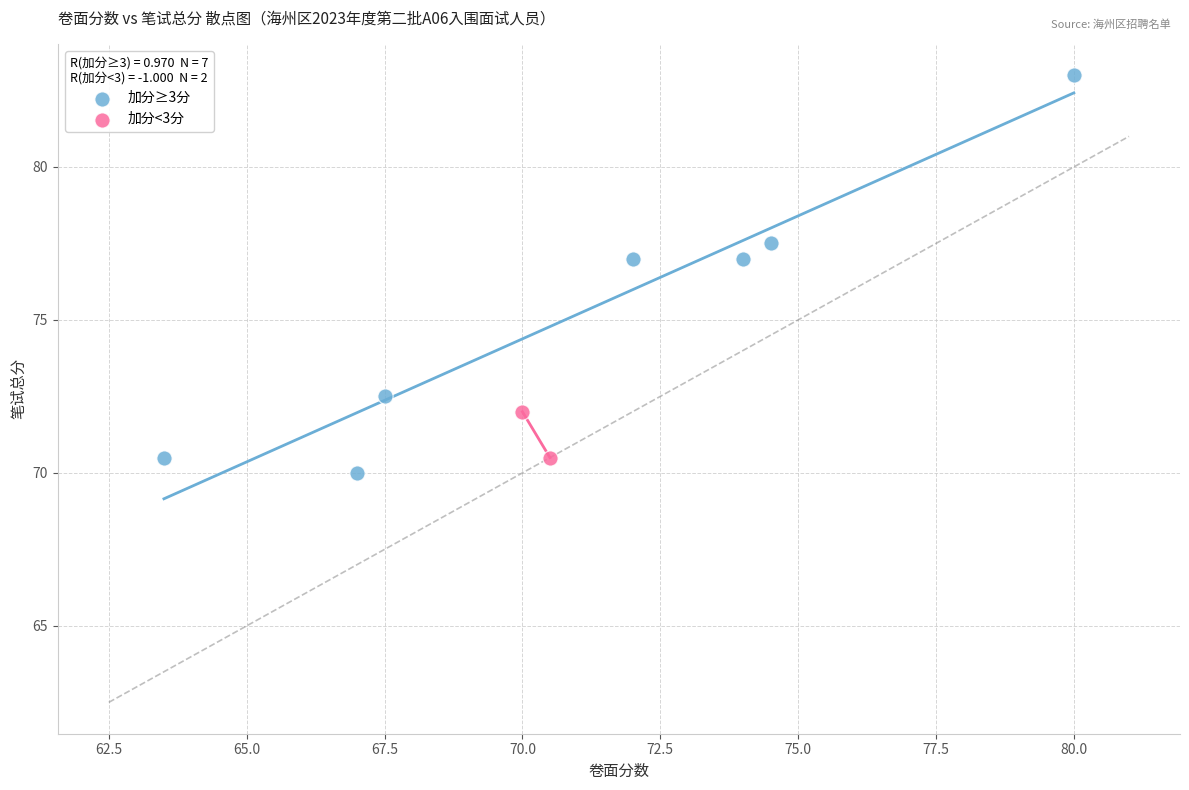

Which series contains the highest Y value?

加分≥3分